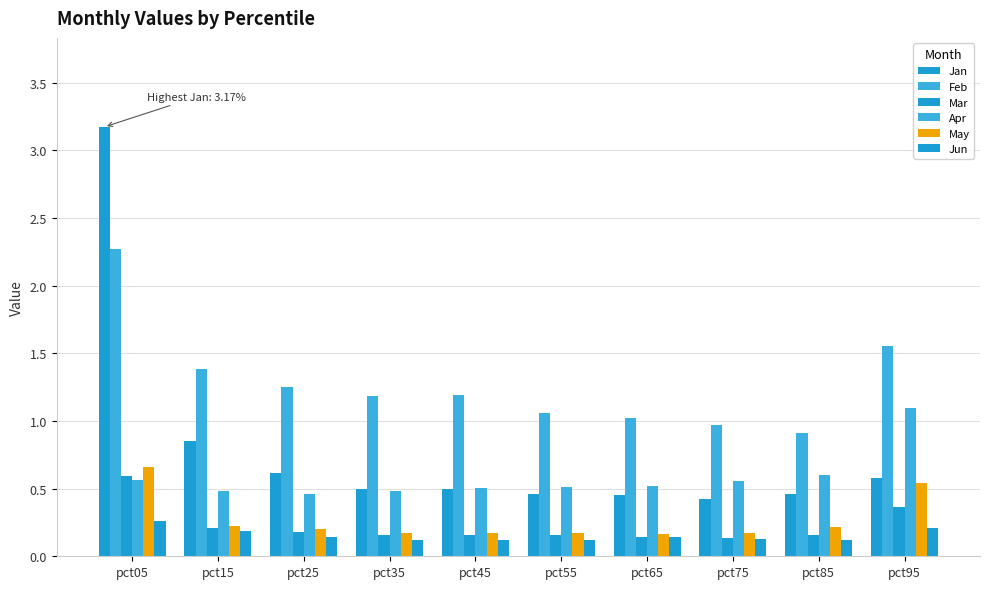

The Jan series shows 0.6 at pct25. True or false?

True